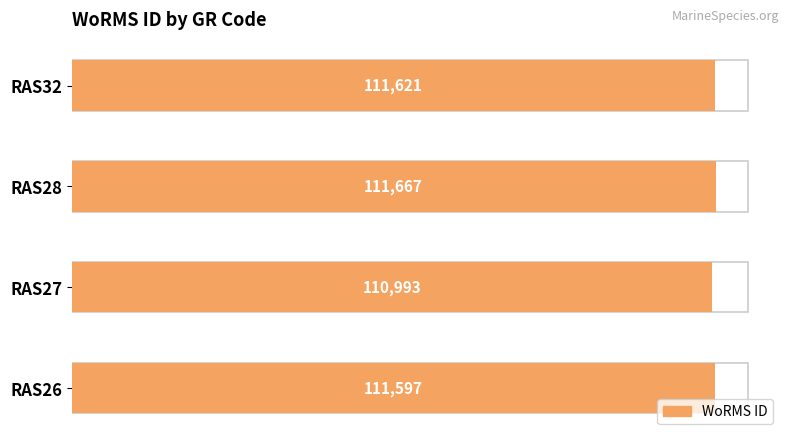

Reading left to right, extract all data points from this chart.

RAS26=111597	RAS27=110993	RAS28=111667	RAS32=111621